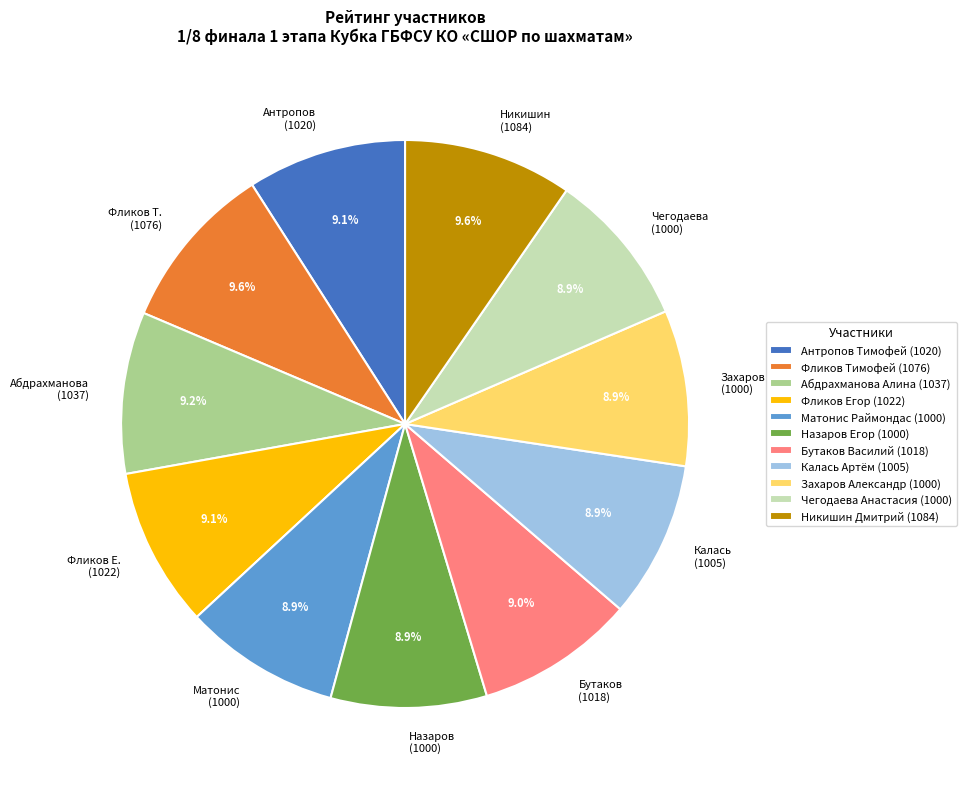

To the nearest percent, what percentage of the pie is Назаров Егор (1000)?

9%